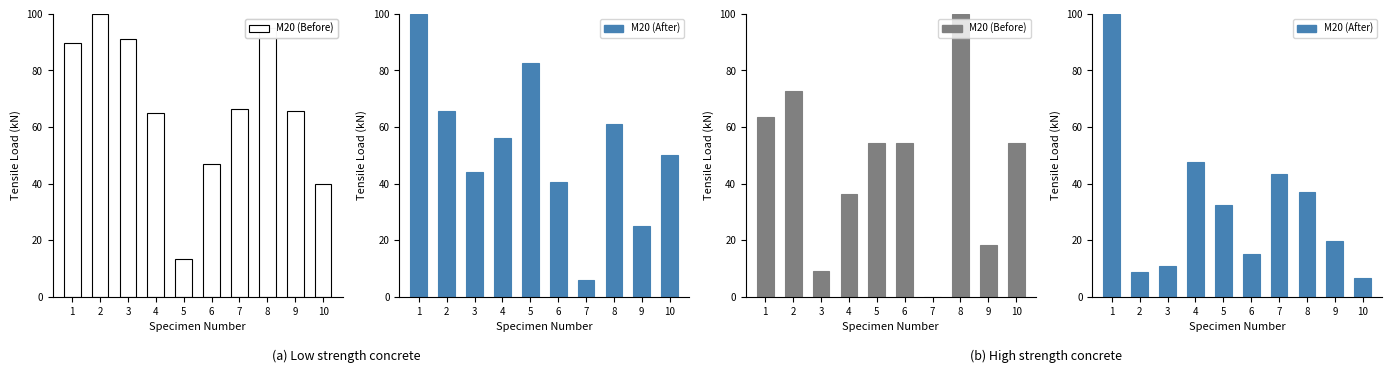

At how many categories does at least one series exceed 53?

10